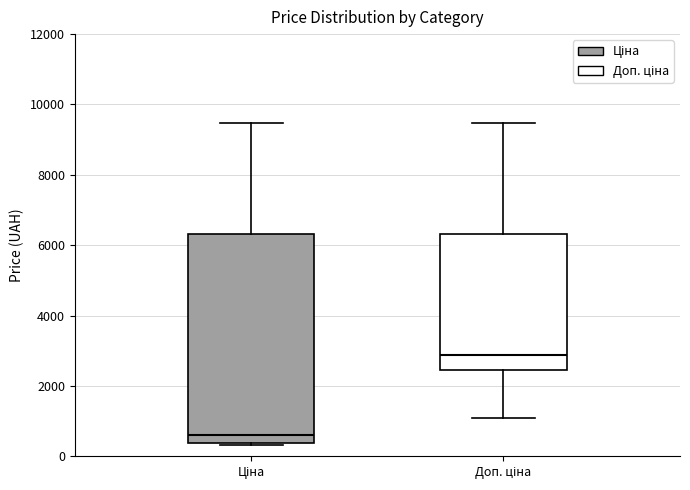

Reading left to right, transcribe this box plot: for each box, give where its median line is, the range the box spans, and where its two whiskers end, as read against the y-axis. The values are not printed on the chart, so give them approximately, as read against the axis.

Ціна: median 600, box 400 to 6400, whiskers 400 to 9400
Доп. ціна: median 2800, box 2400 to 6400, whiskers 1000 to 9400